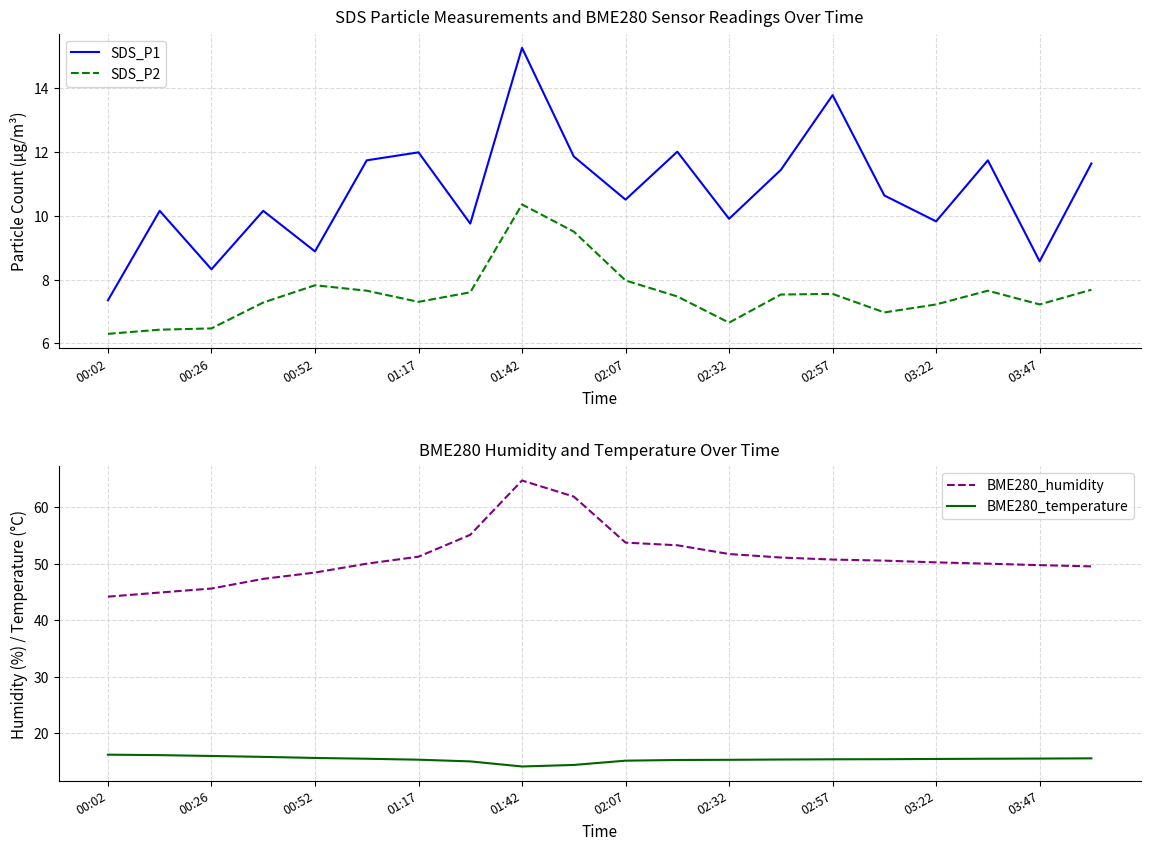

What is the difference between the maximum and minimum values in the SDS_P2 series?

4.0